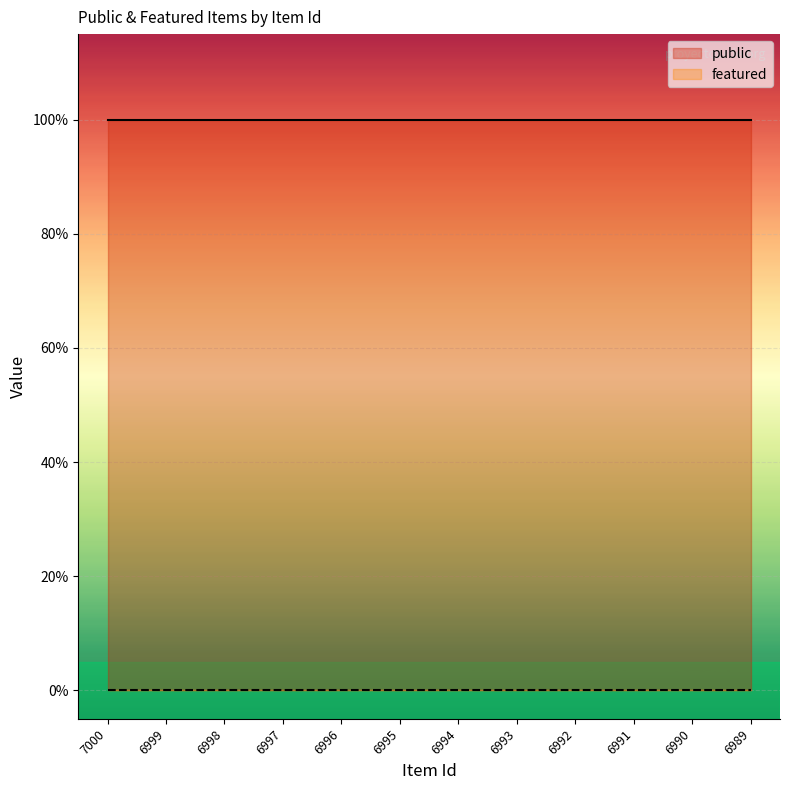

True or false: public and featured cross at least once.

False